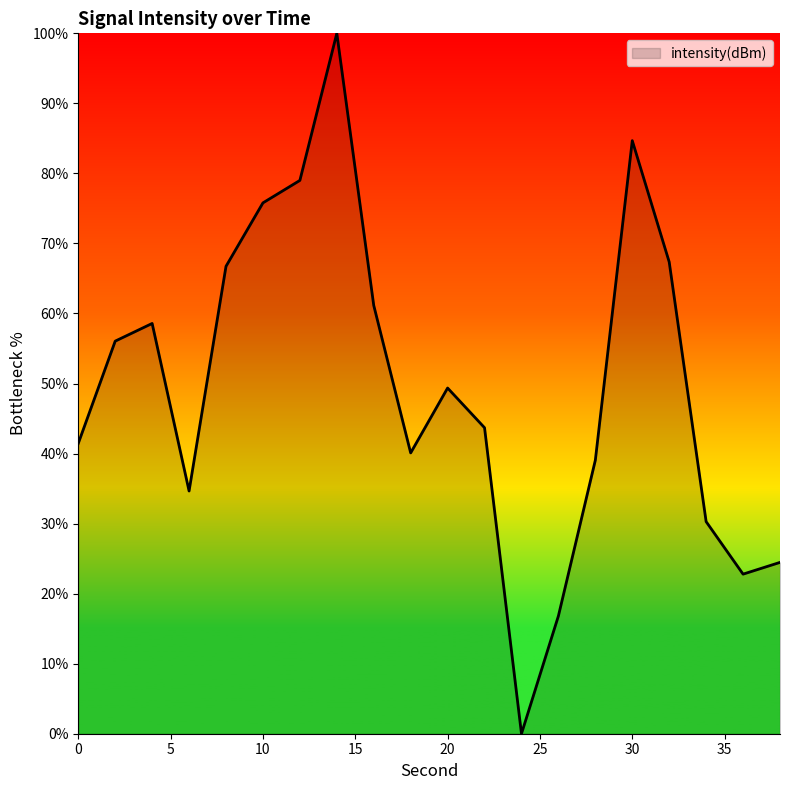

What is the sum of all values?

992.0